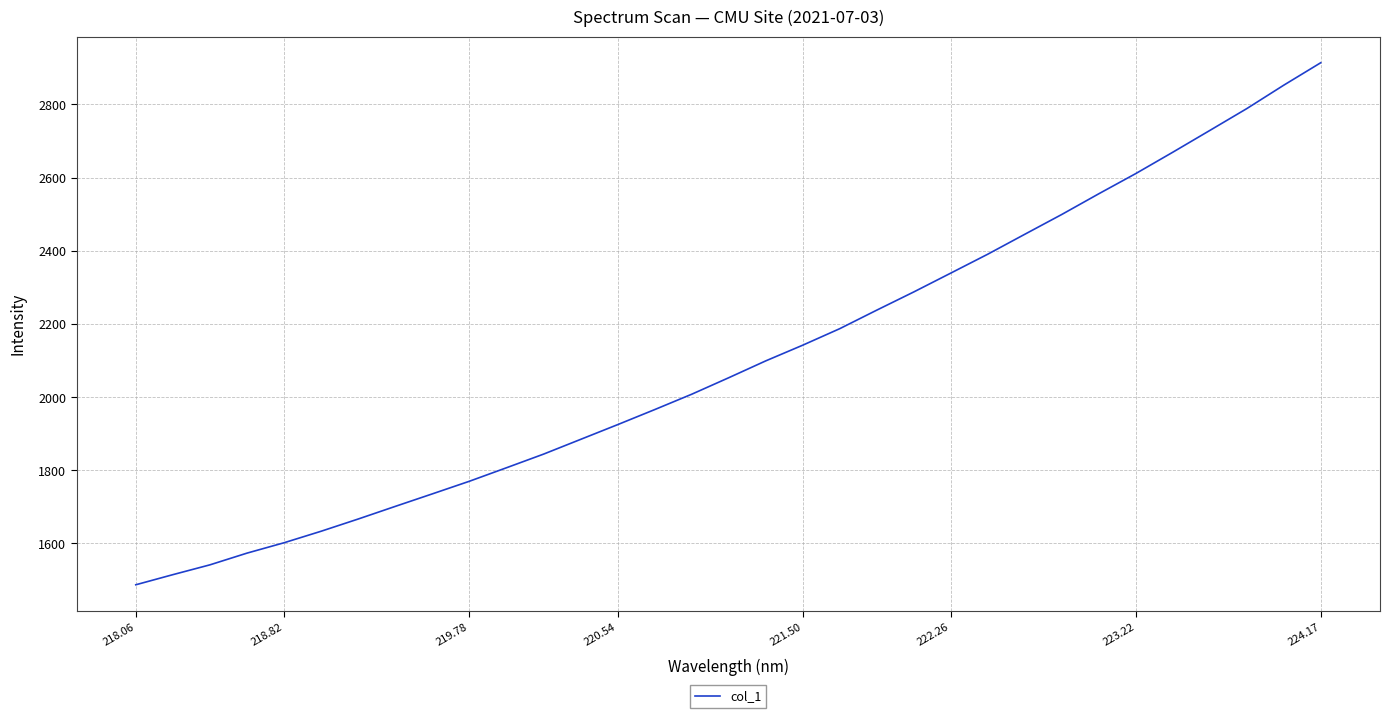

What is the difference between the maximum and minimum values?

1426.8